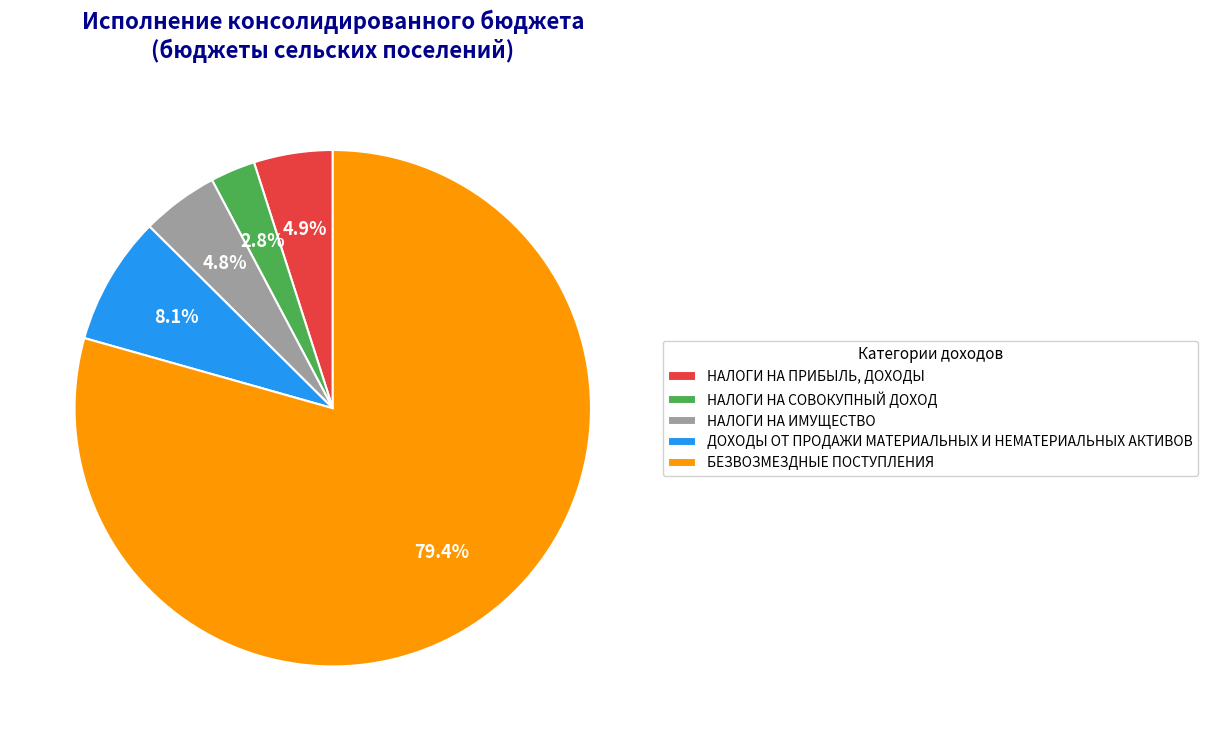

Which slice is the largest?

БЕЗВОЗМЕЗДНЫЕ ПОСТУПЛЕНИЯ